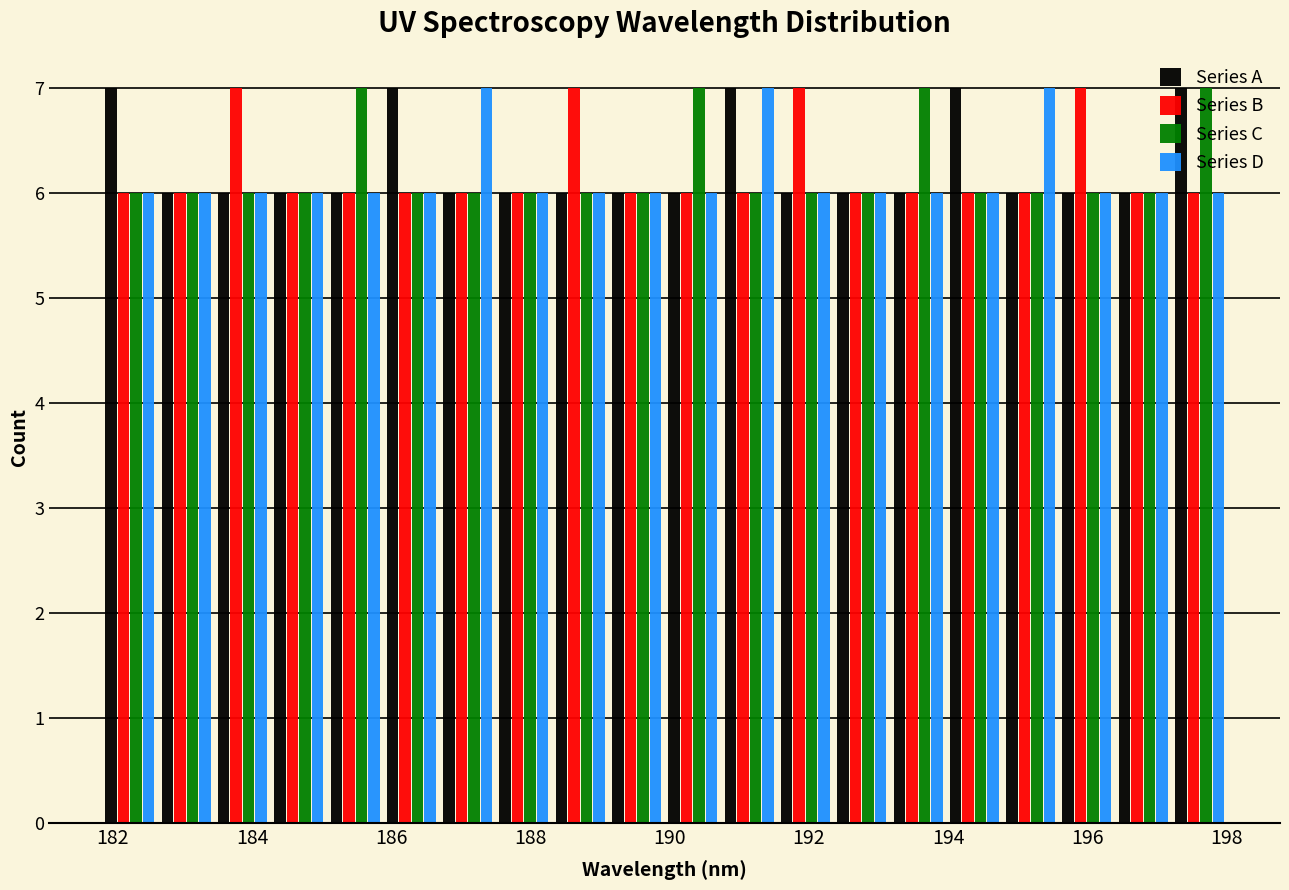

What is the height of the Series A bar covering 194.0 to 194.8 on the x-axis? Neither the bar edges nor the heights are printed on the chart, so give them approximately, as read against the axes.

7